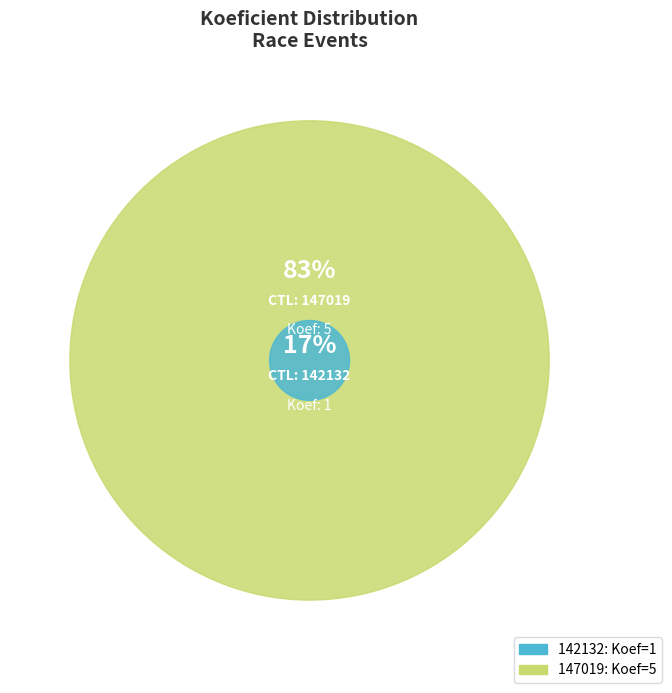

What is the total percentage of 147019 and 142132?

100.0%